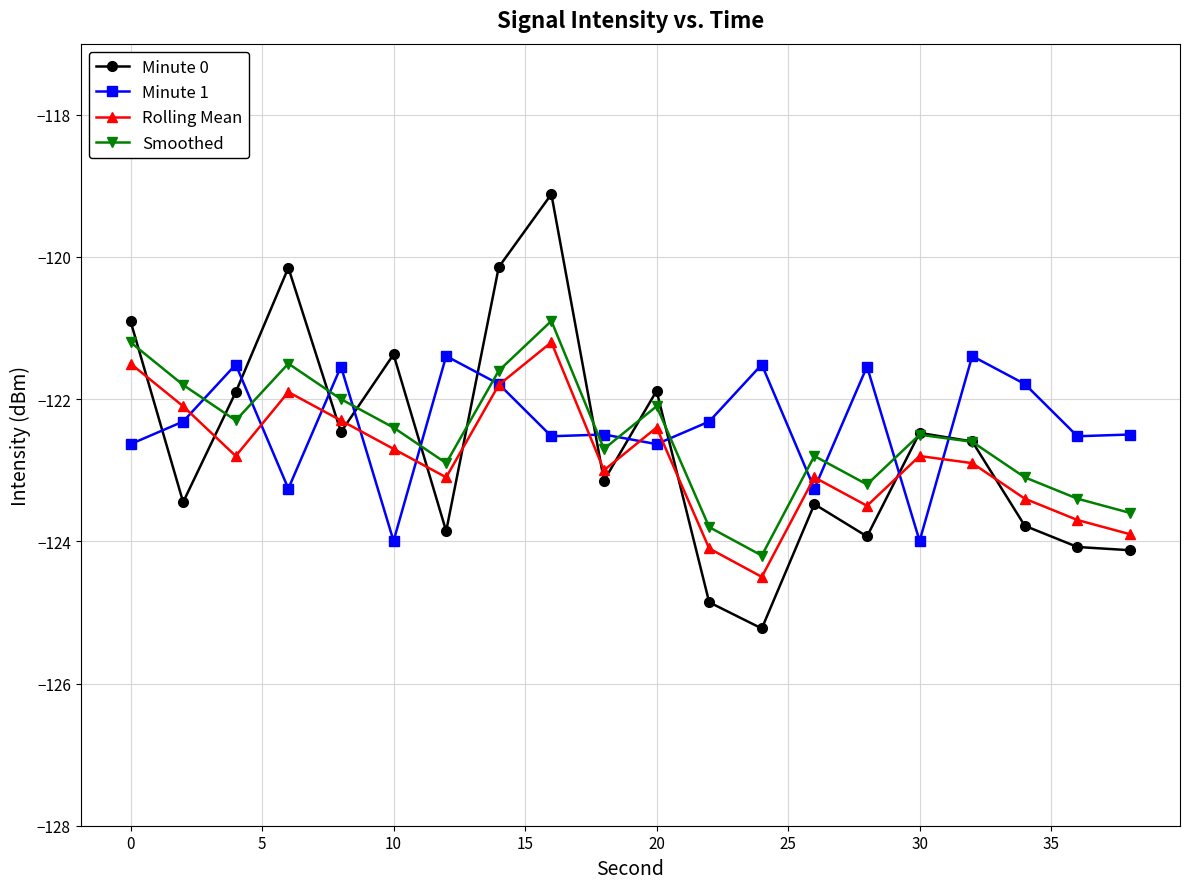

How many values in the Rolling Mean series are below -122?

16